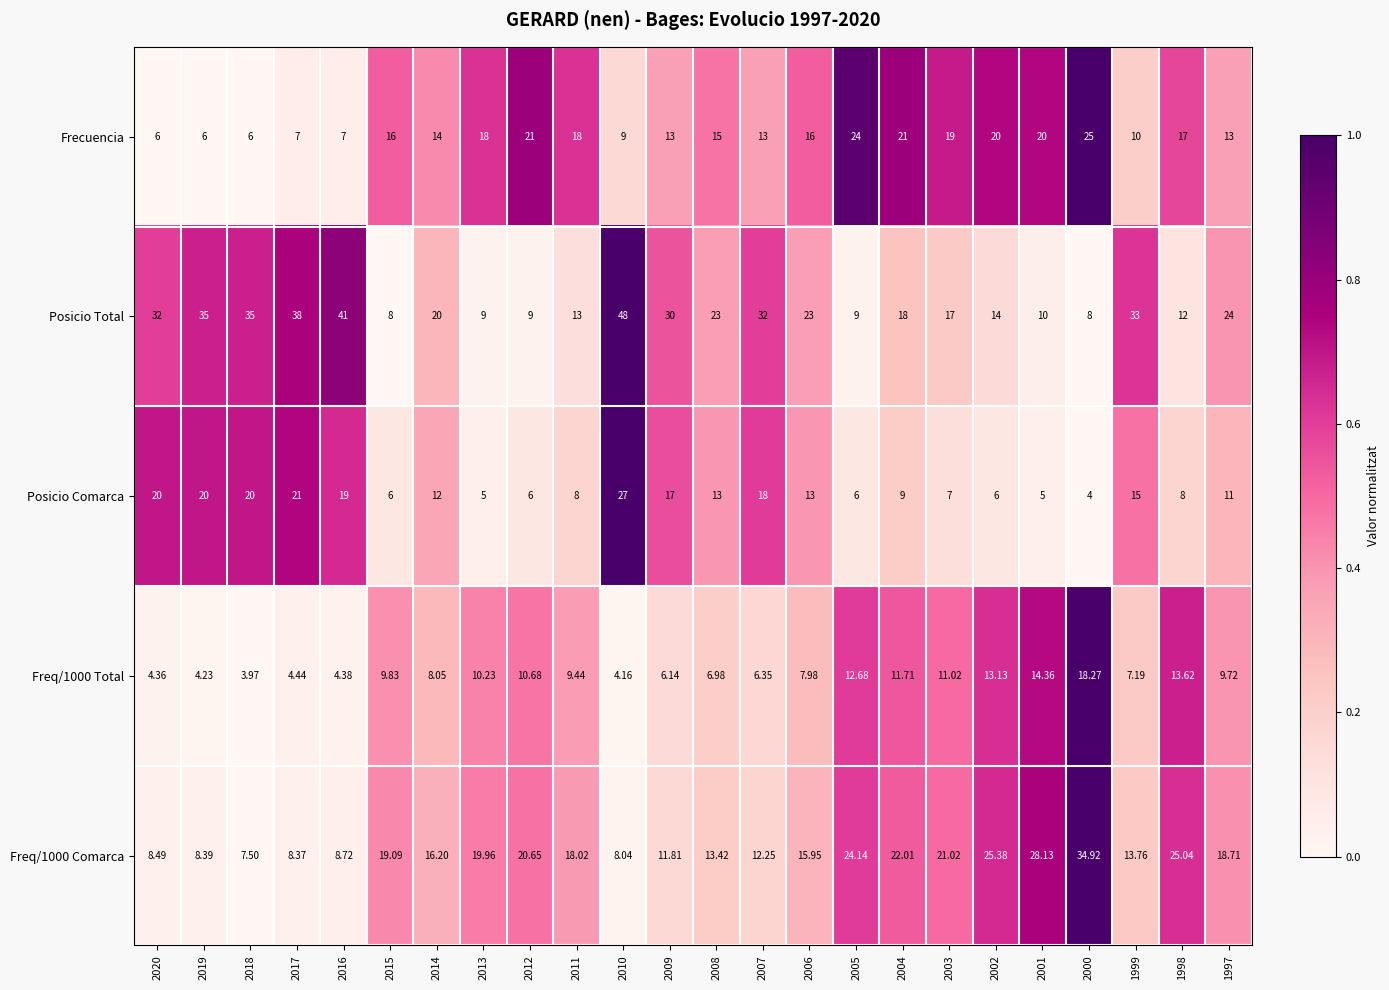

Which series has the widest spread of values?

Posicio Total